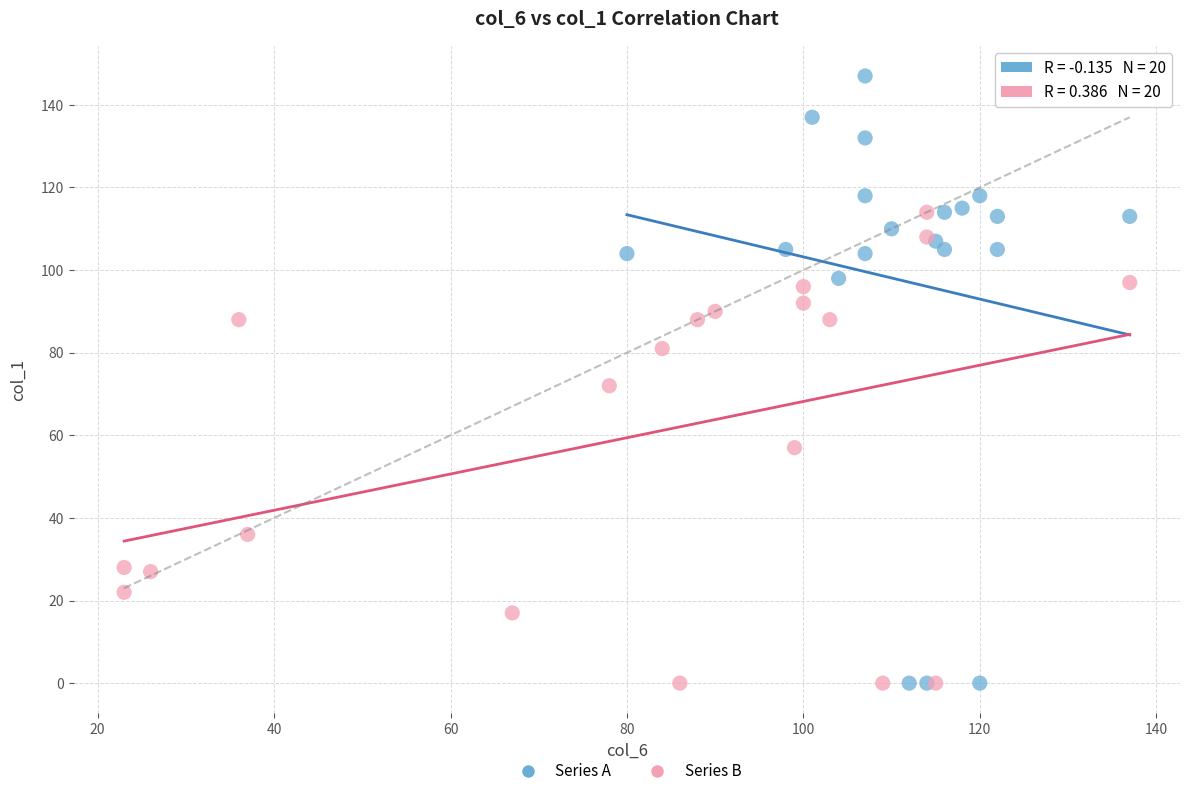

Which series reaches the maximum Y coordinate?

Series A